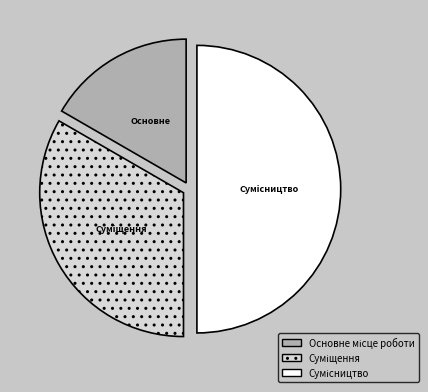

Which category has the biggest portion of the pie?

Сумісництво